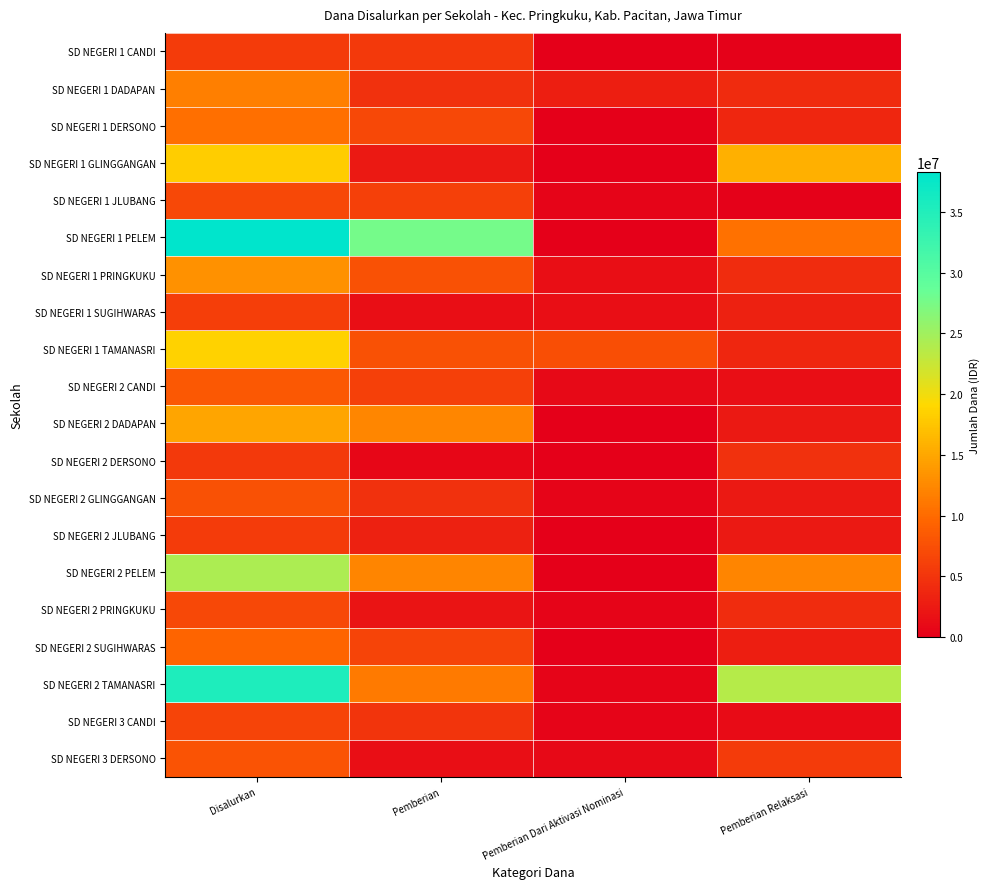

Which series has the largest range (max minus min)?

SD NEGERI 1 PELEM